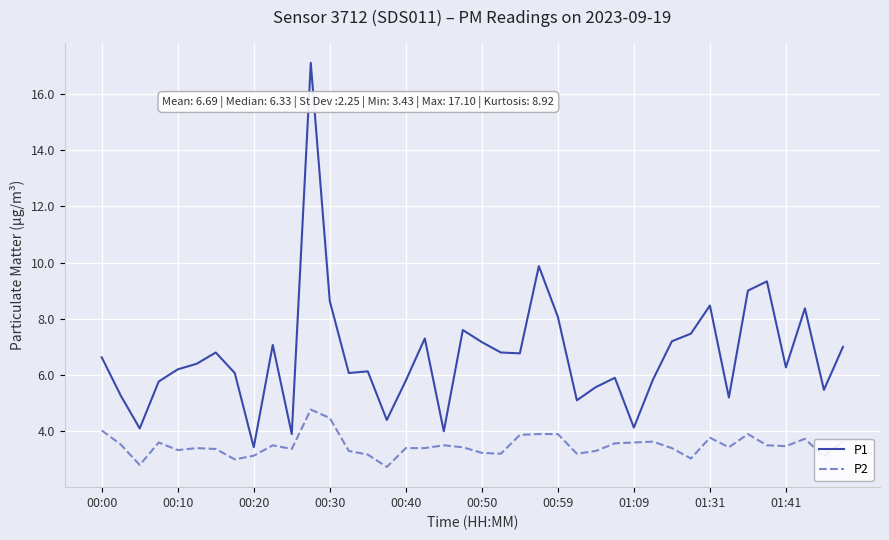

List the series in order of their peak value, highest first.

P1, P2